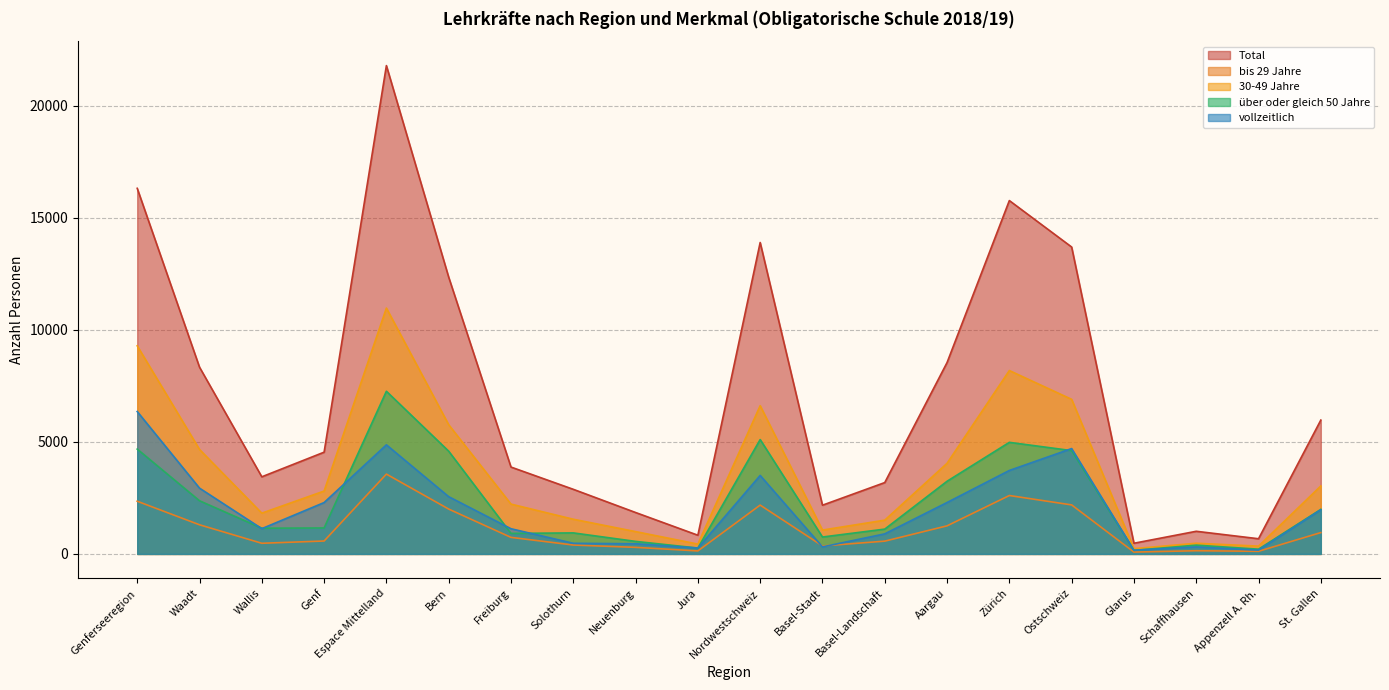

What is the value of the Total point at the 10th from the left?

834